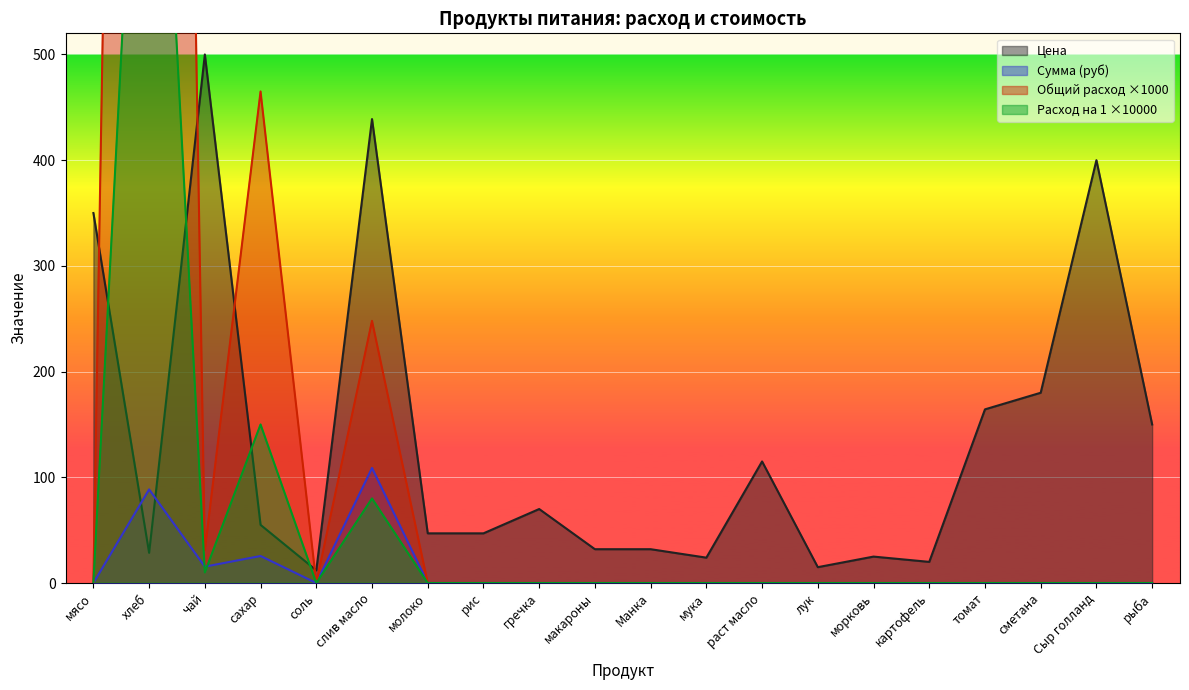

Where is Общий расход nearest to the value 500?

сахар